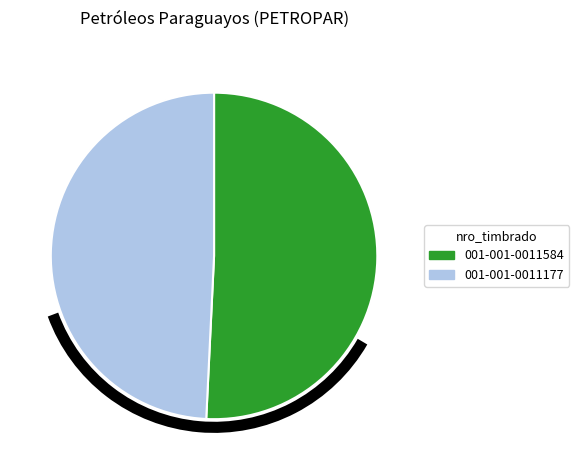

Combined, do 001-001-0011177 and 001-001-0011584 account for over 50%?

Yes